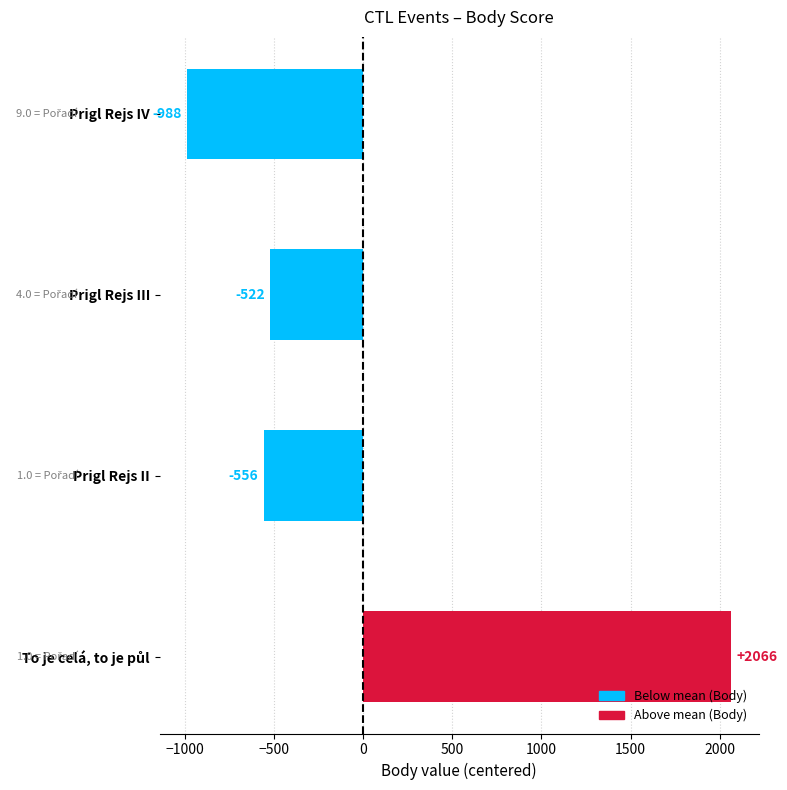

What is the difference between the maximum and second lowest values?

2622.0